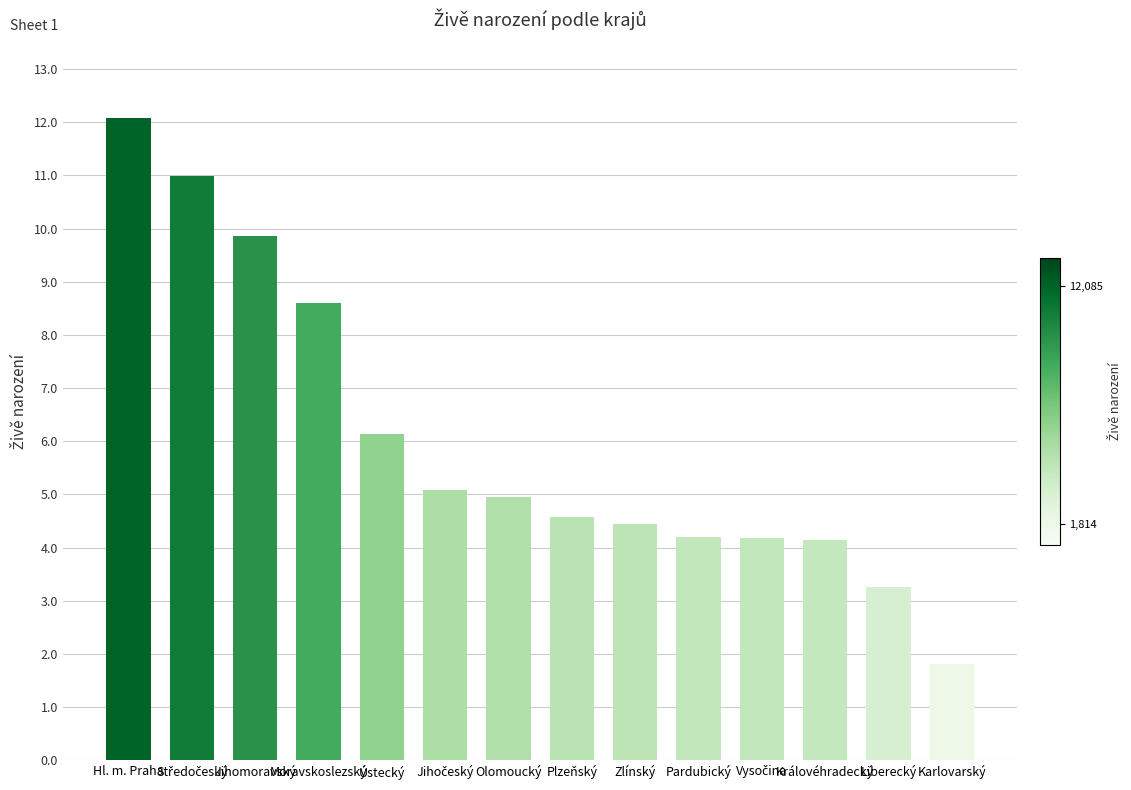

At which label does the data first exceed 4943?

Hl. m. Praha